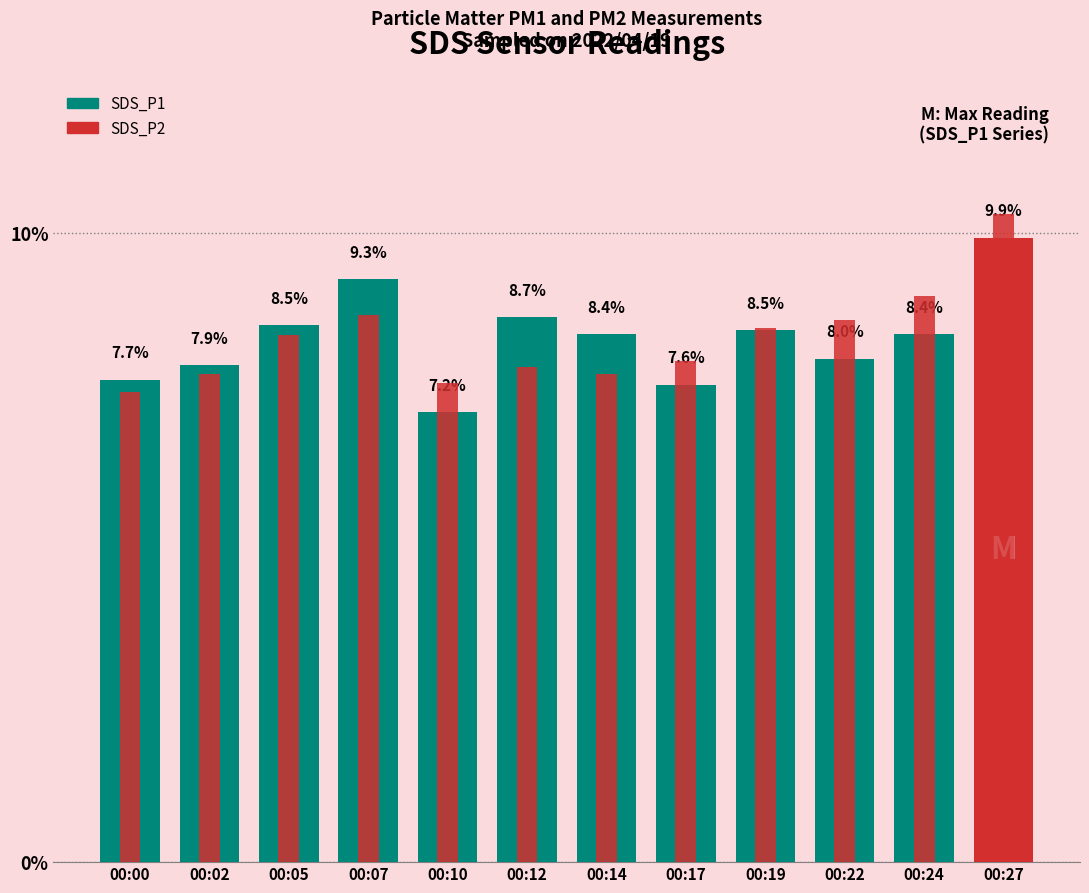

What is the sum of all SDS_P2 values?

100.0